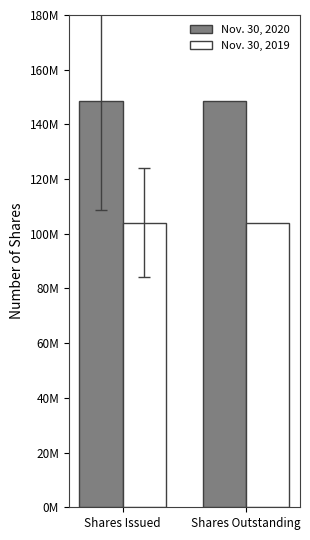

What is the label of the 2nd bar from the left?

Shares Outstanding